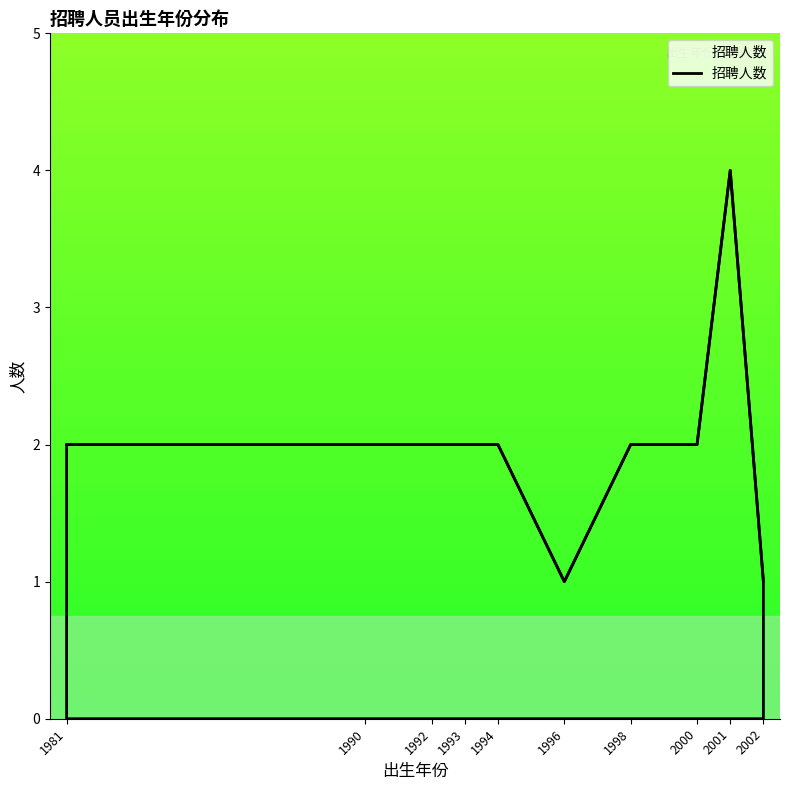

The value at 2000 is 2. True or false?

True